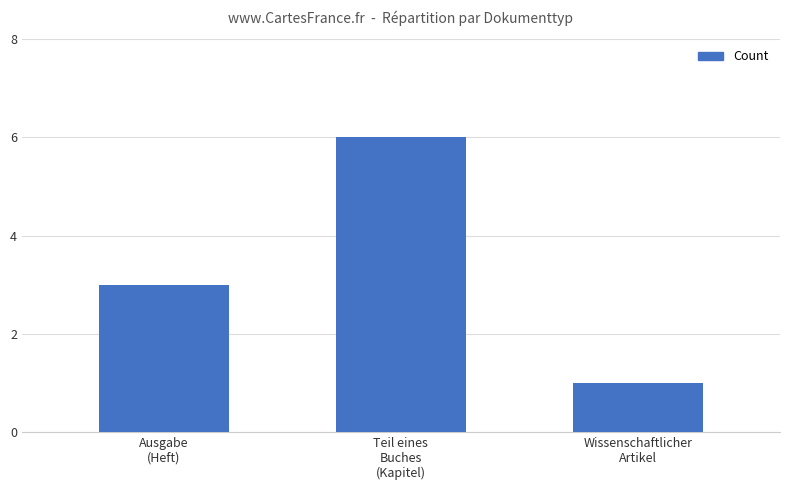

Between Teil eines
Buches
(Kapitel) and Ausgabe
(Heft), which is larger?

Teil eines
Buches
(Kapitel)